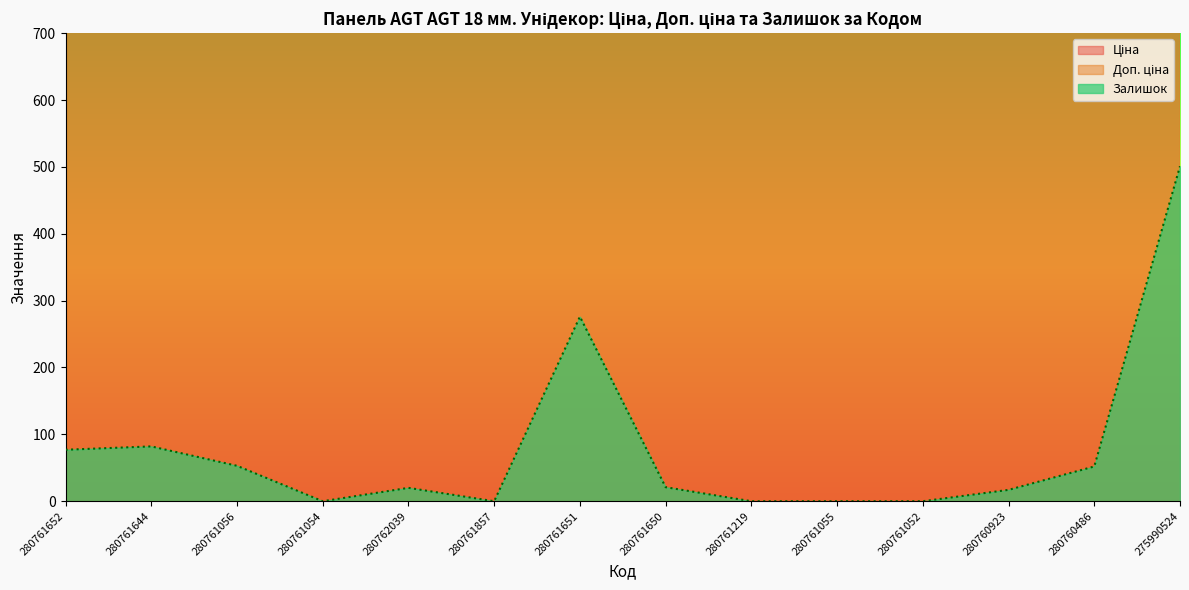

The value of Залишок at 280761650 is 6.5. True or false?

False